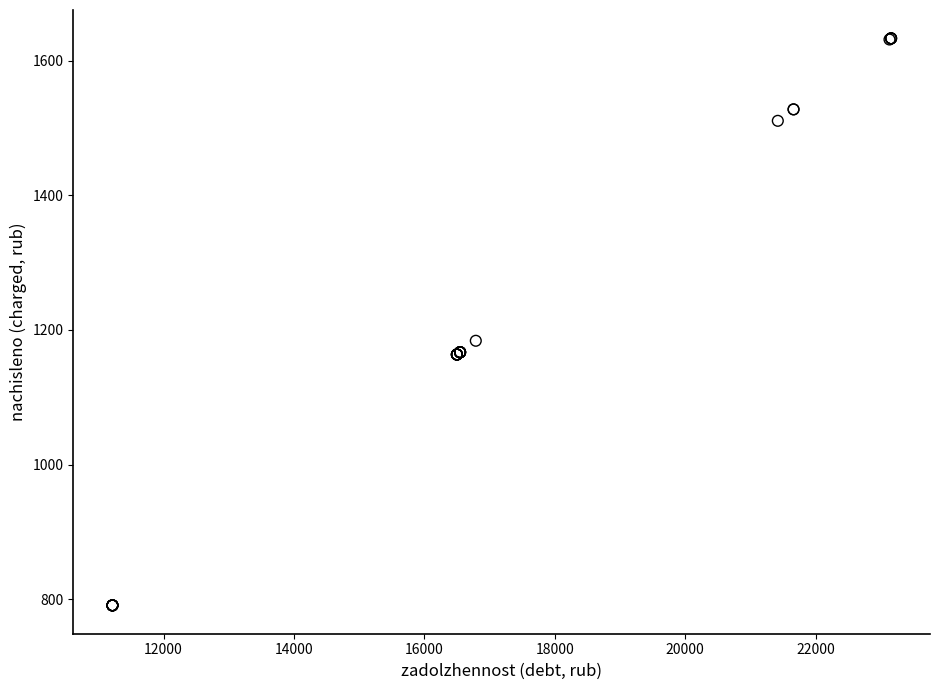

What Y value in the scatter plot is closest to 1211?

1183.9